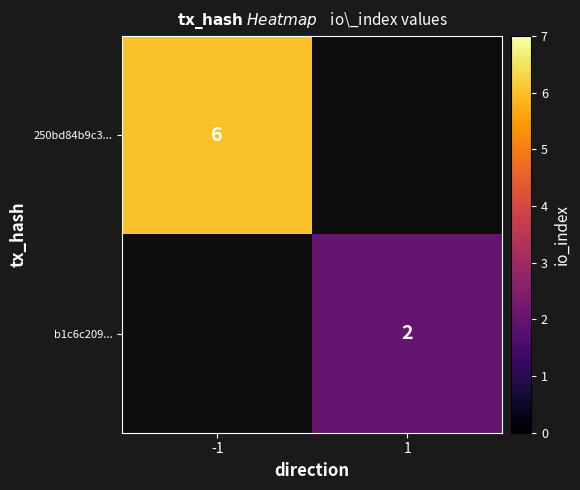

True or false: b1c6c209... has a value of 4 at 1.

False